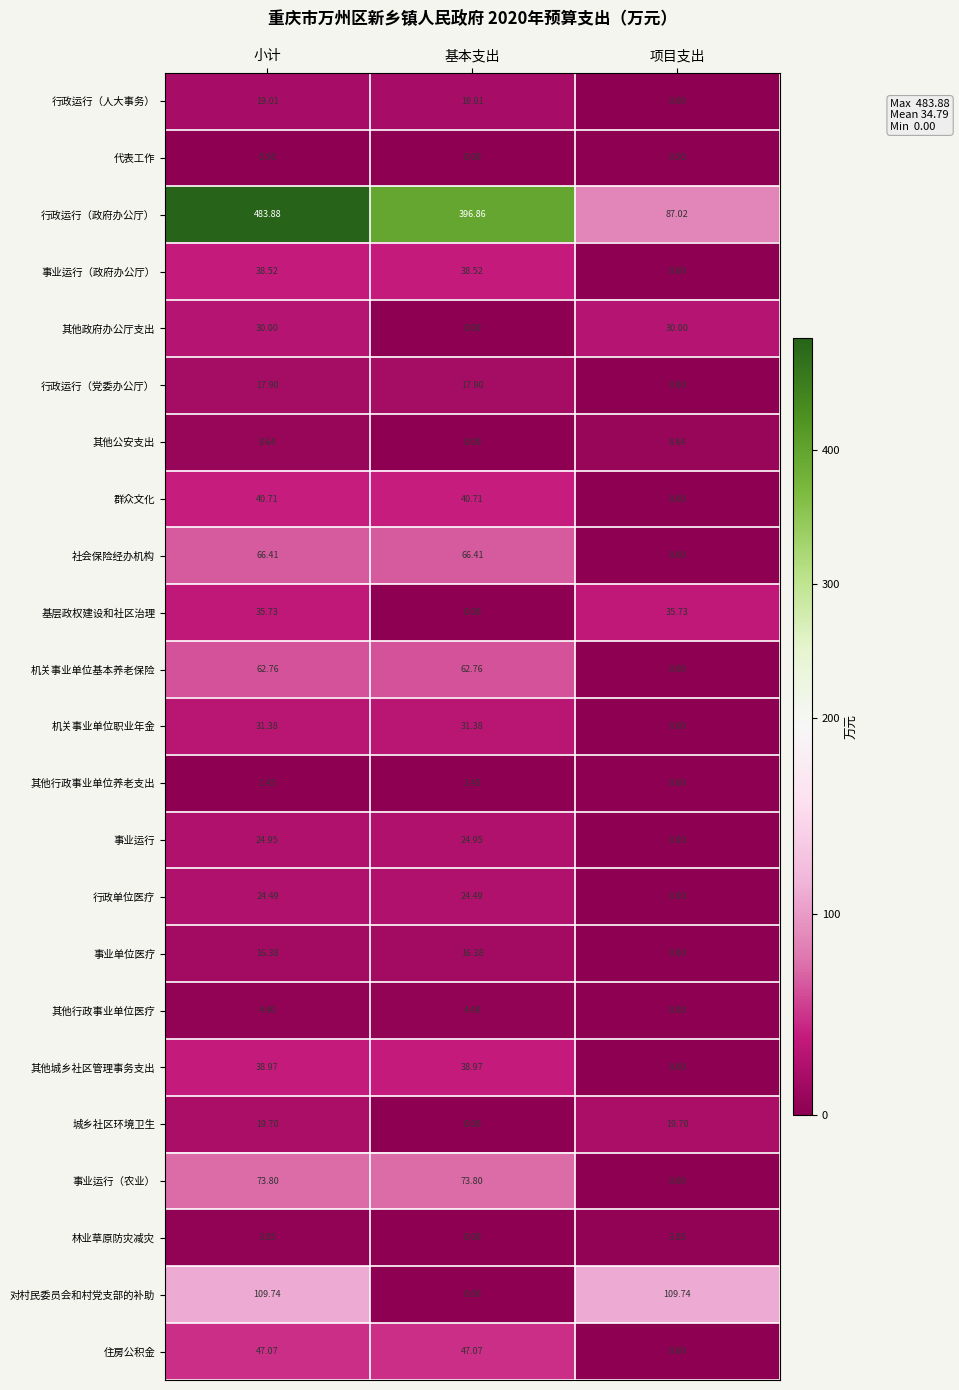

Is the value of 事业运行（政府办公厅） at 基本支出 greater than the value of 群众文化 at 基本支出?

No